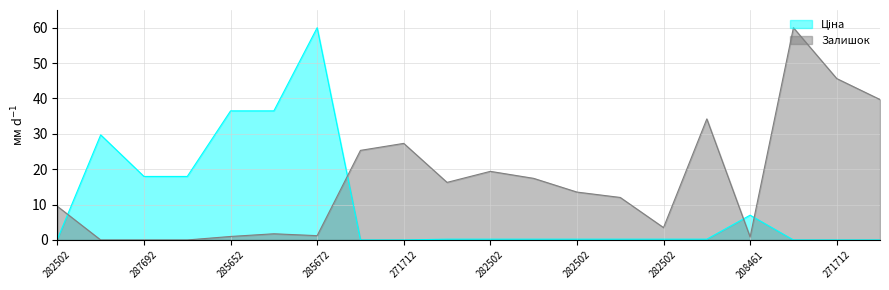

What value does the Залишок series have at 271712109?

60.0